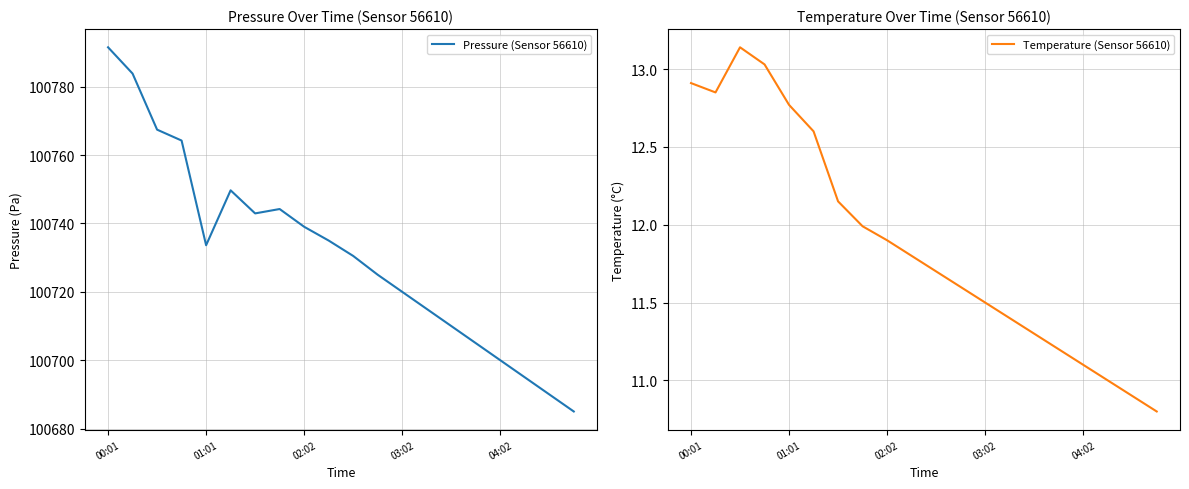

How many series are shown in this chart?

2